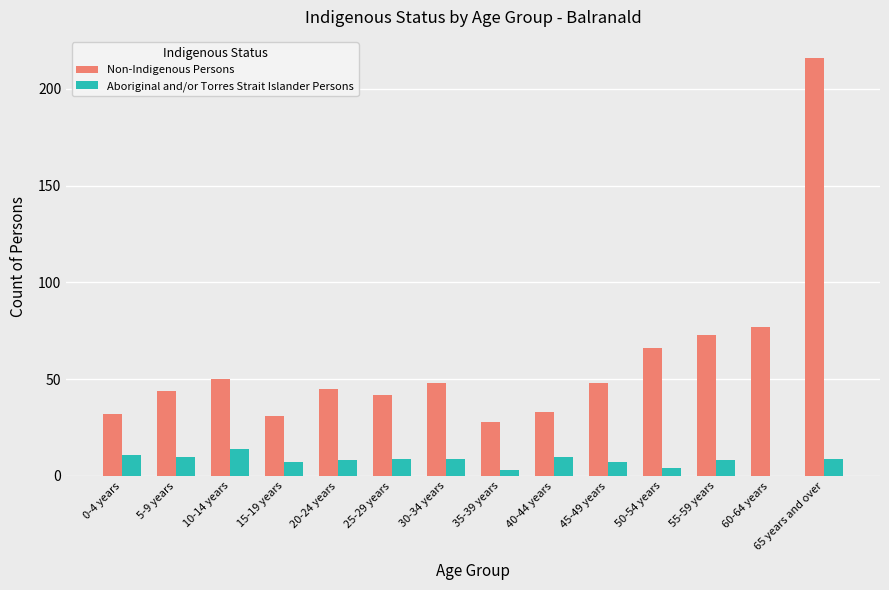

True or false: Aboriginal and/or Torres Strait Islander Persons has a value of 10 at 40-44 years.

True